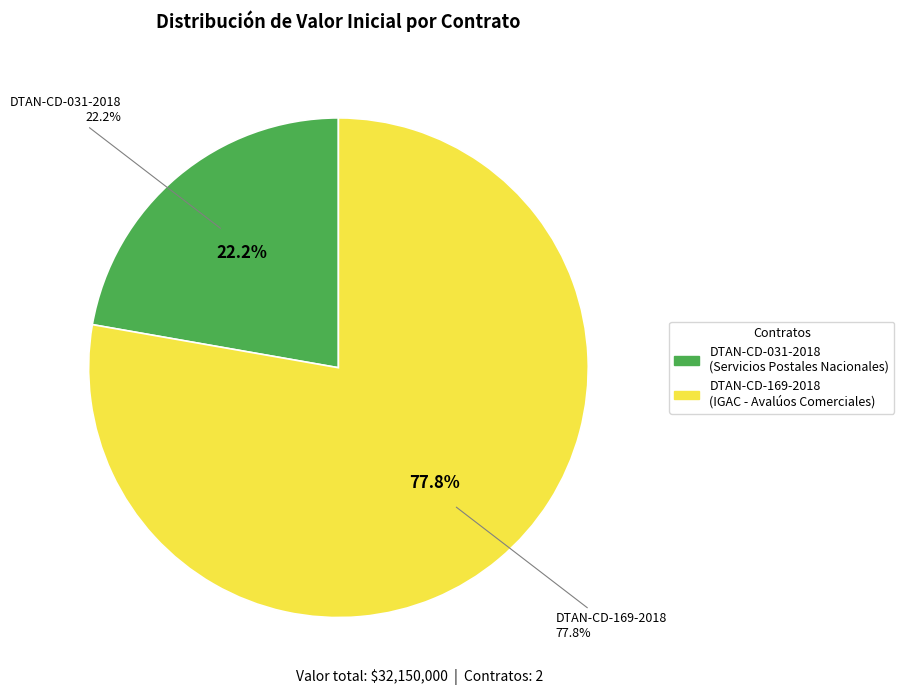

Is it true that Contrato 2
DTAN-CD-169-2018 is 78% of the pie?

True